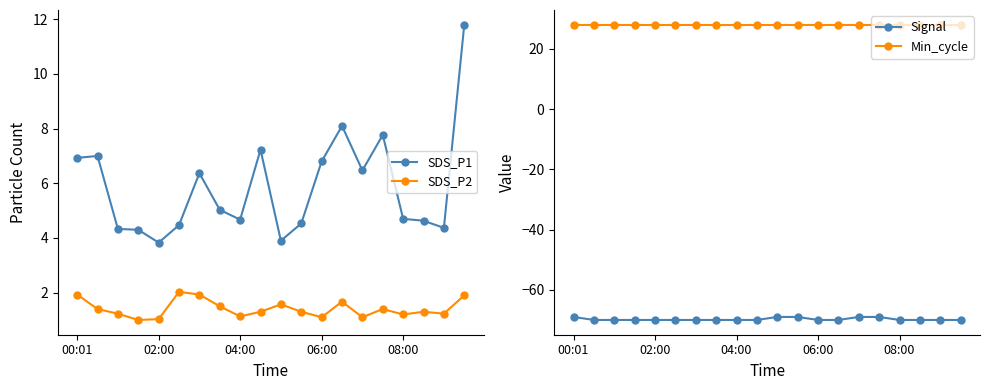

What is the lowest value of the SDS_P1 series?

3.8